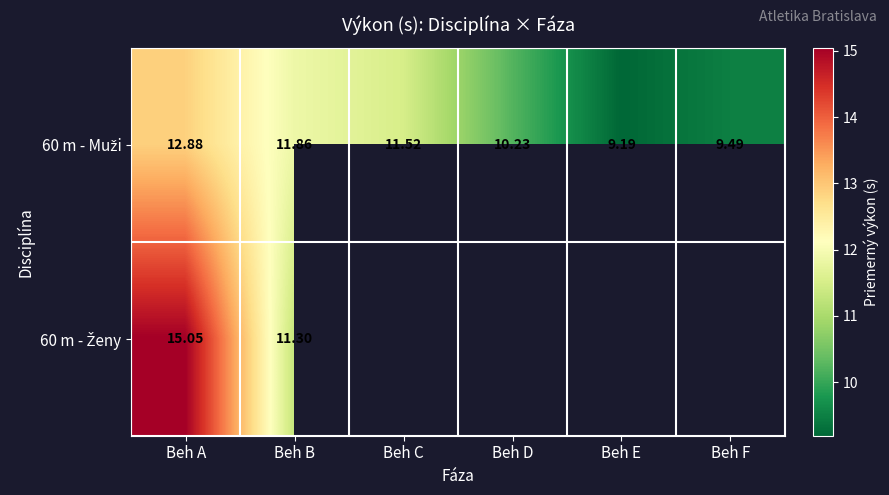

At which category does the chart reach its peak across all series?

Beh A